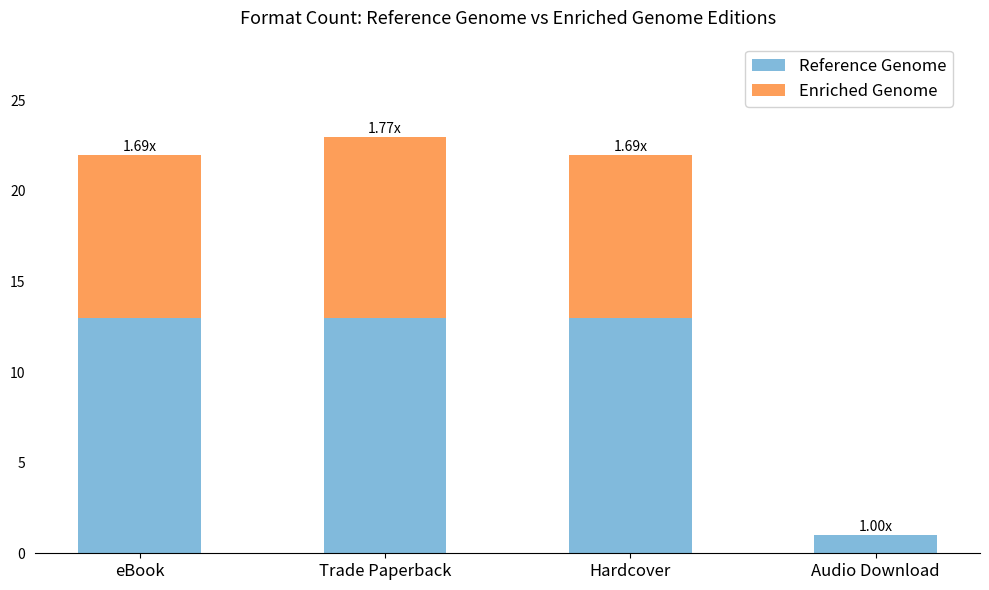

What is the sum of all Reference Genome values?

40